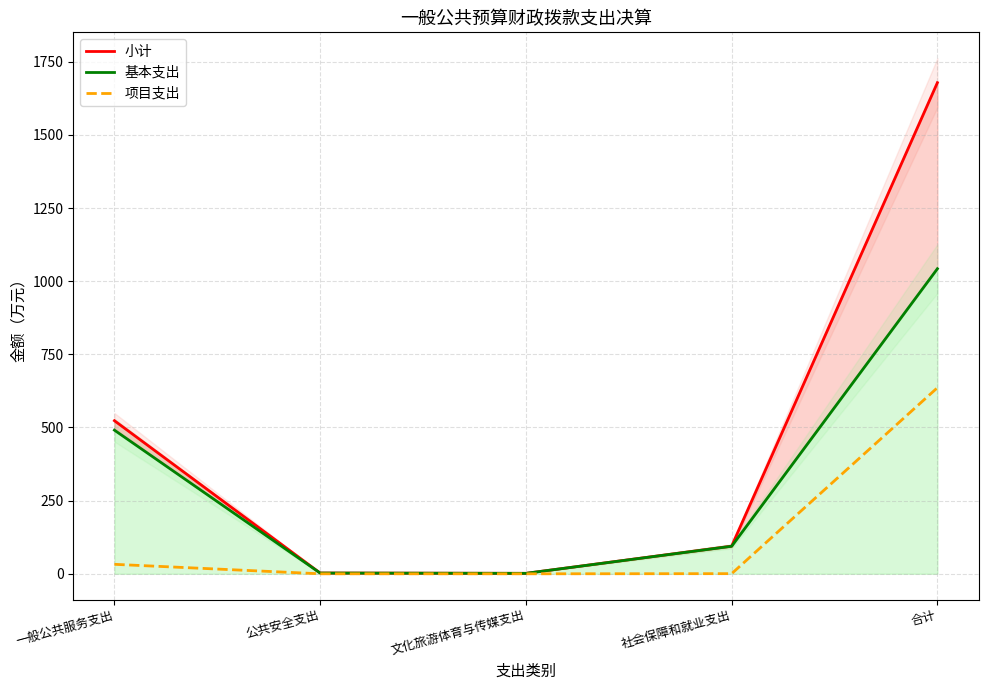

What is the difference between the second highest and minimum values in the 小计 series?

521.8